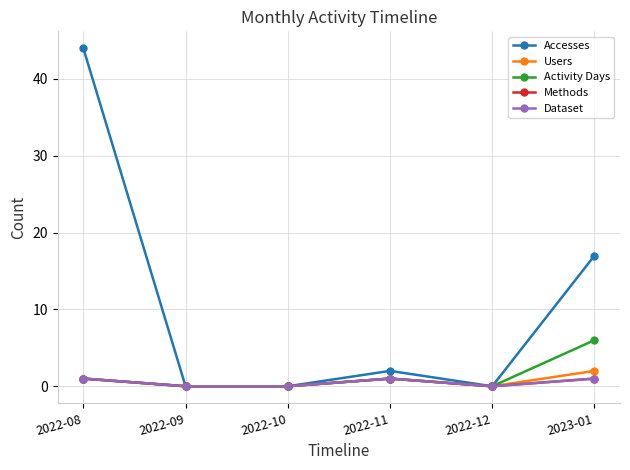

Which has a higher value, 2022-11 or 2022-09?

2022-11